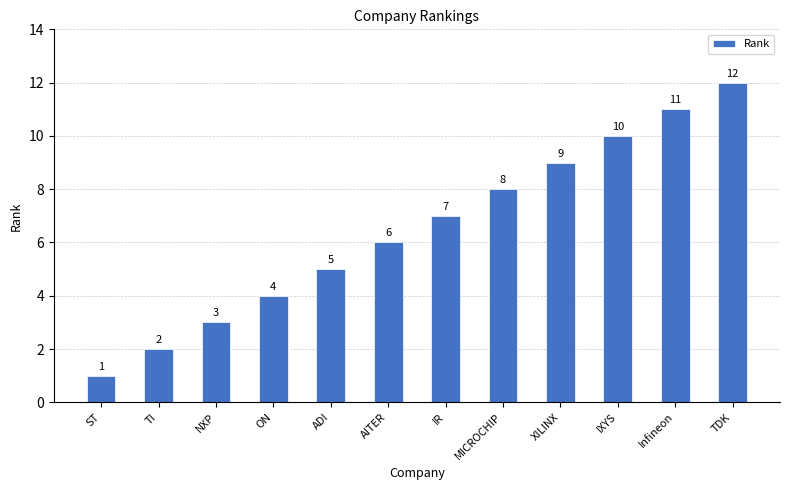

What position from the right is ON?

9